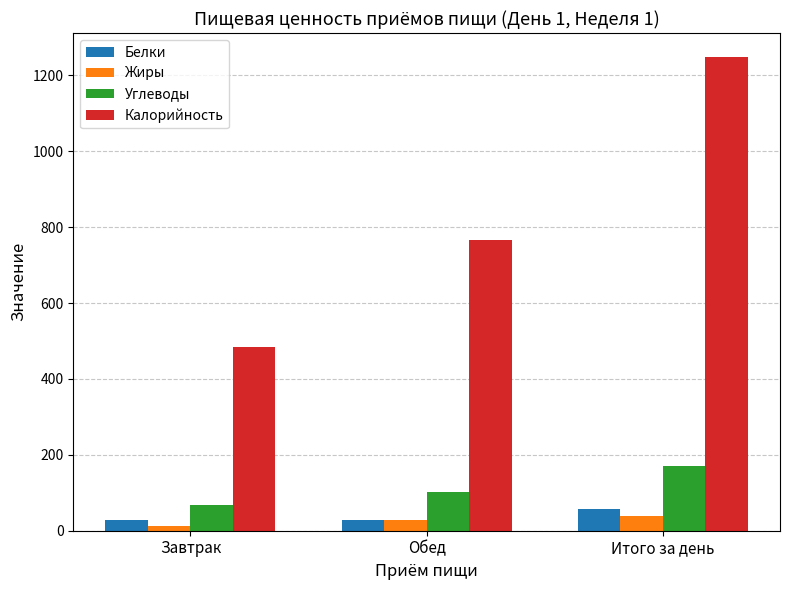

Which series has the widest spread of values?

Калорийность